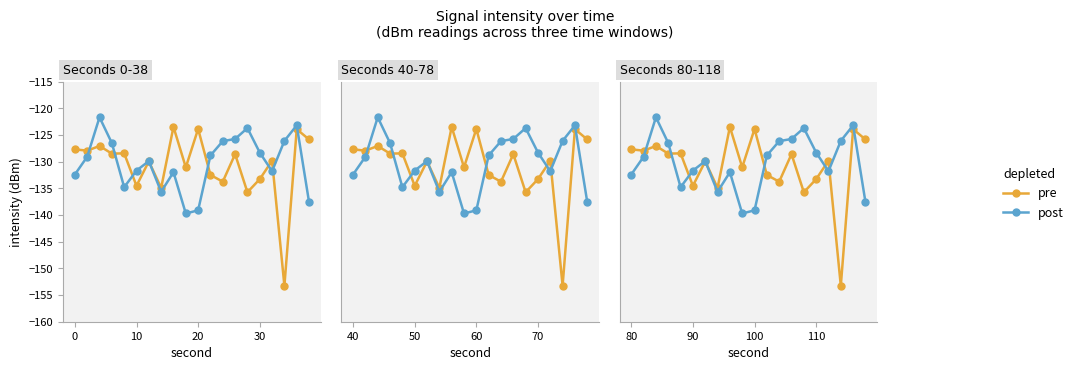

How many values in the pre series are below -128?

13